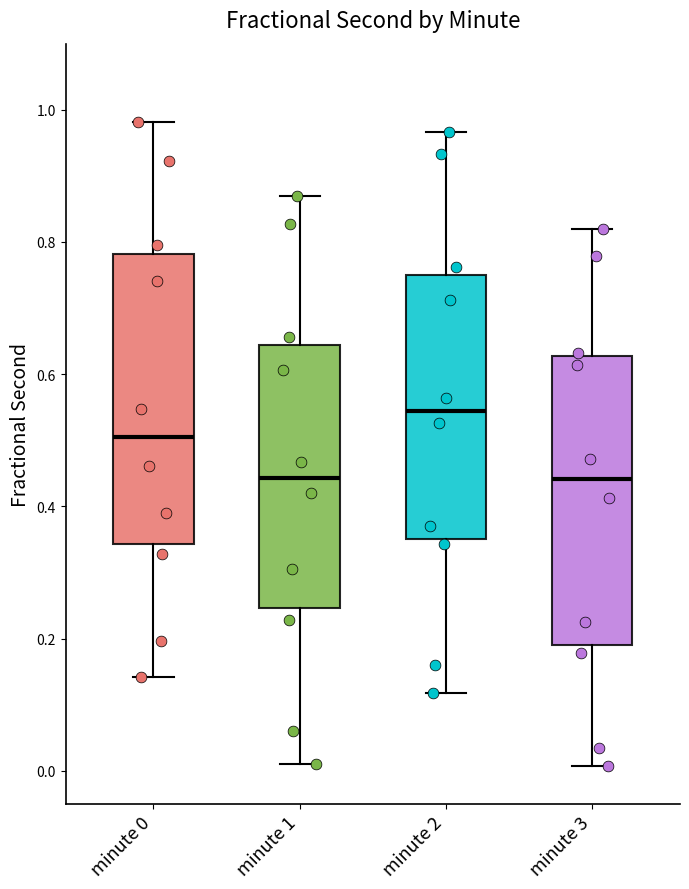

Which box's median line is the highest?

minute 2